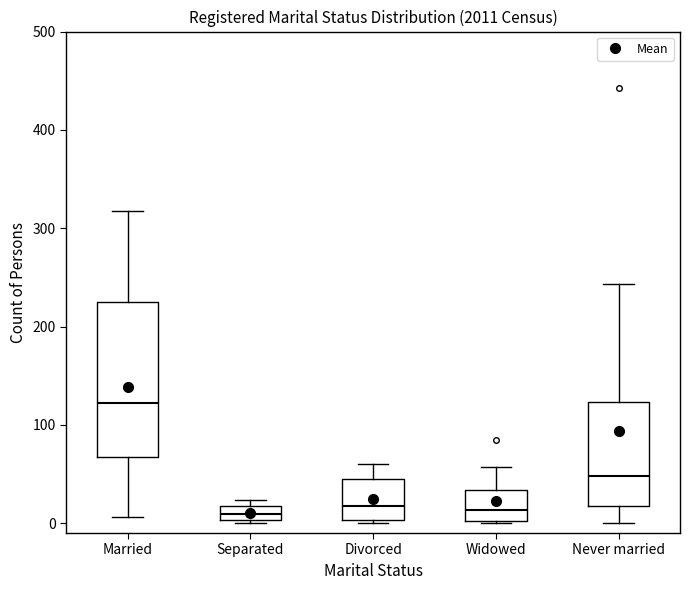

Where is the upper edge of the box for Separated on the y-axis? The values are not printed on the chart, so give them approximately, as read against the axis.

20